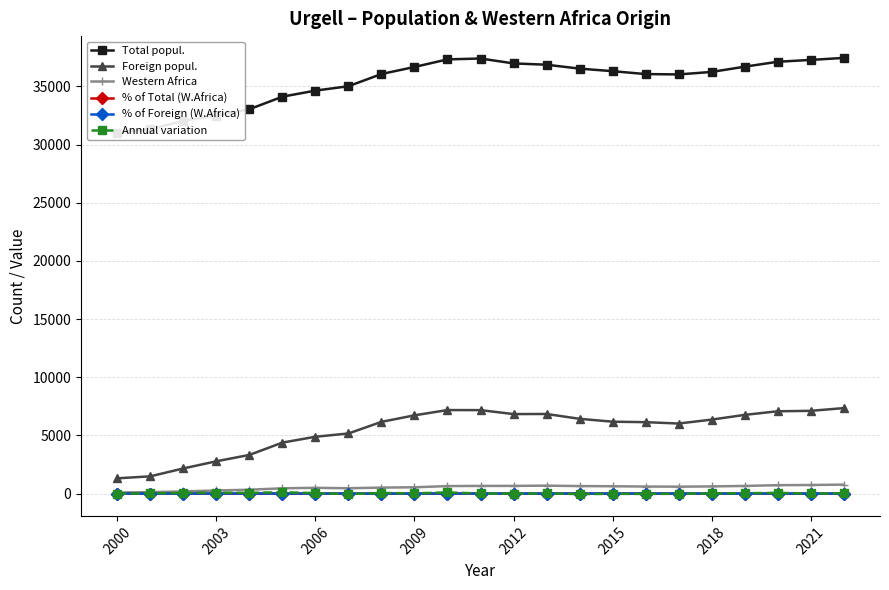

Is it true that Annual variation equals -15.0 at 2015?

True